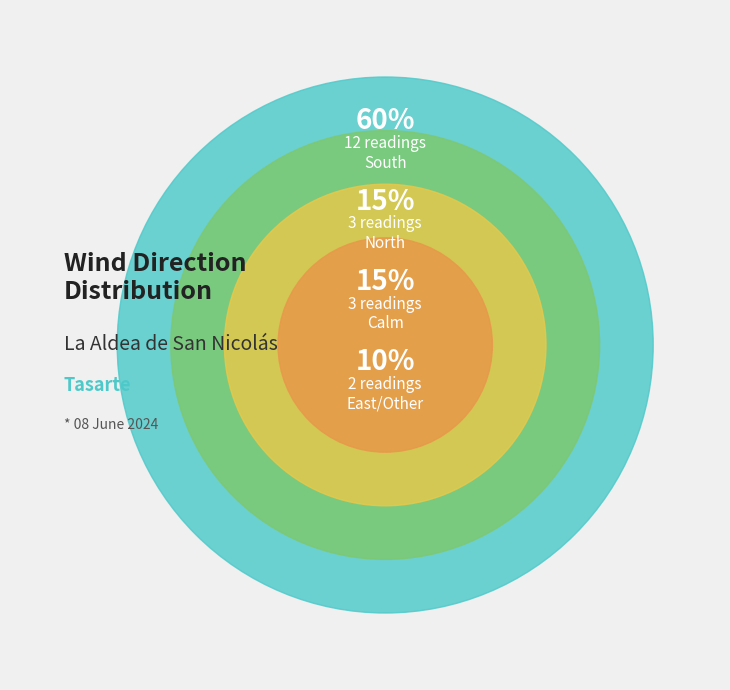

What is the change in value from South to East/Other?

-10